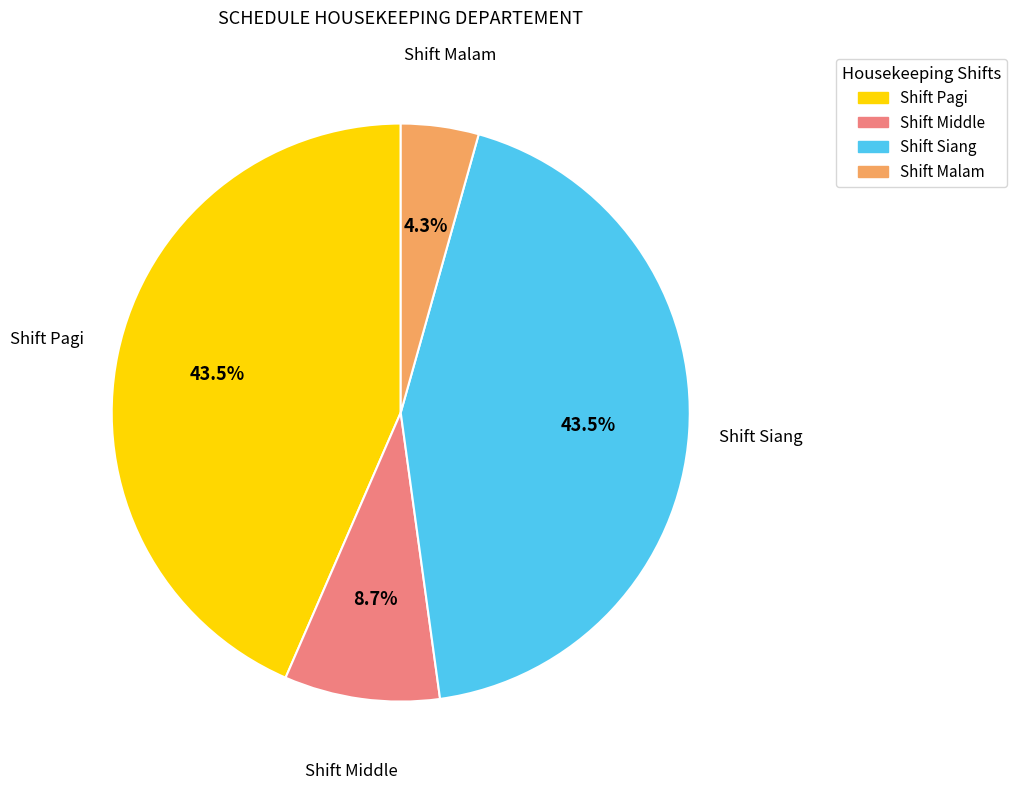

Does any single category account for the majority?

No